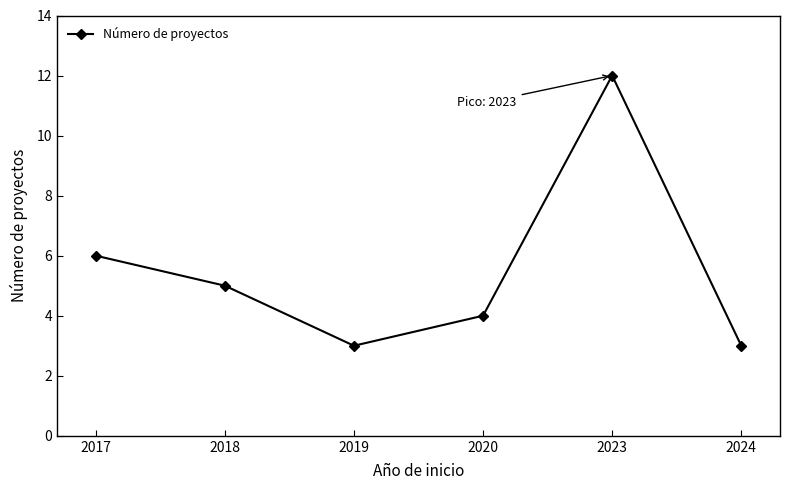

How many data points does each series have?

6